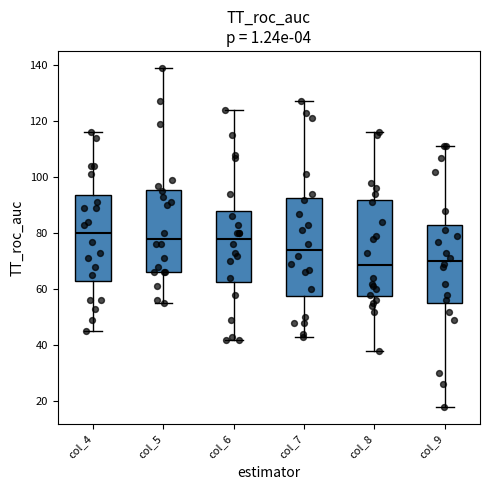

Where is the upper edge of the box for col_9 on the y-axis? The values are not printed on the chart, so give them approximately, as read against the axis.

82